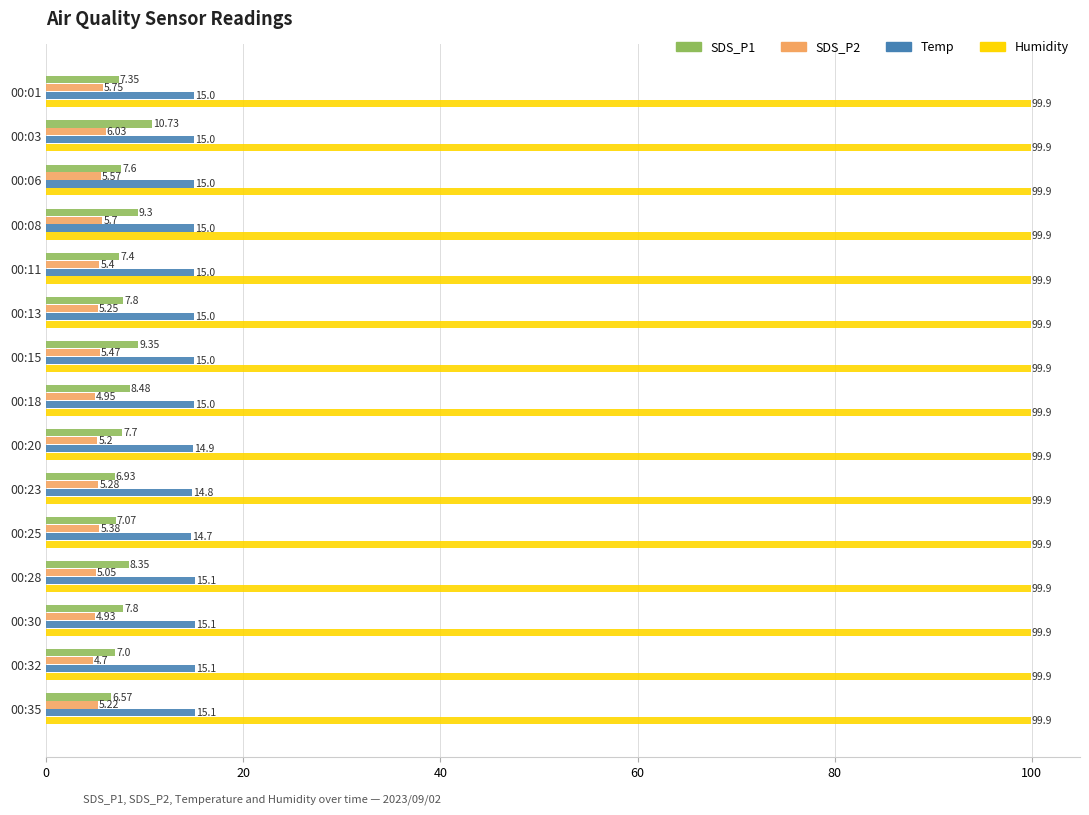

Which series changed the most between 00:01 and 00:28?

SDS_P1